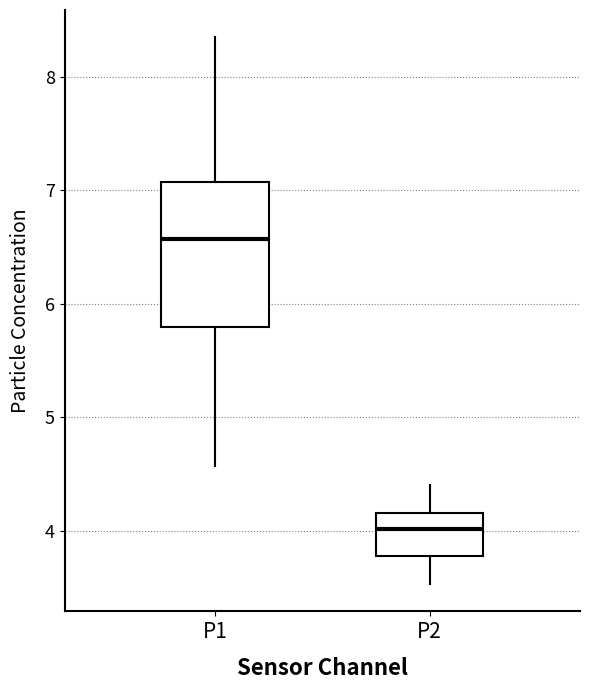

Reading left to right, transcribe this box plot: for each box, give where its median line is, the range the box spans, and where its two whiskers end, as read against the y-axis. The values are not printed on the chart, so give them approximately, as read against the axis.

P1: median 6.6, box 5.8 to 7.1, whiskers 4.6 to 8.4
P2: median 4.0, box 3.8 to 4.2, whiskers 3.5 to 4.4